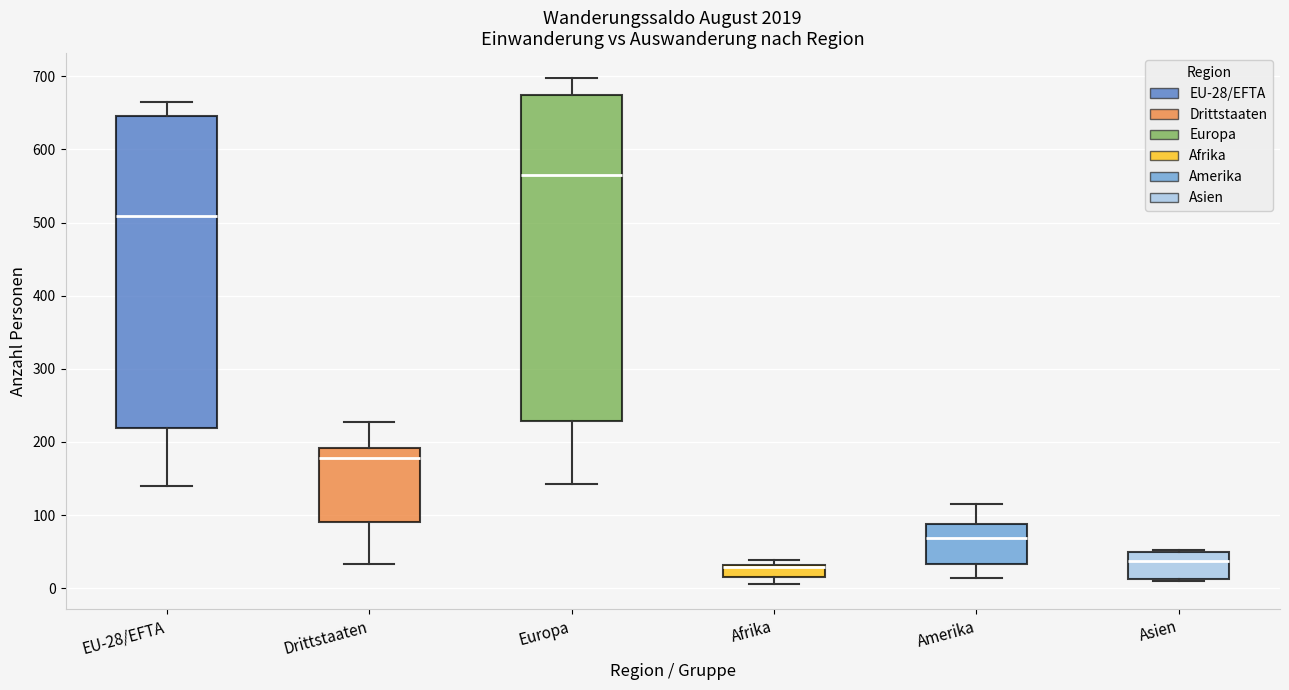

Where does the upper whisker of the box for Drittstaaten end on the y-axis? The values are not printed on the chart, so give them approximately, as read against the axis.

230